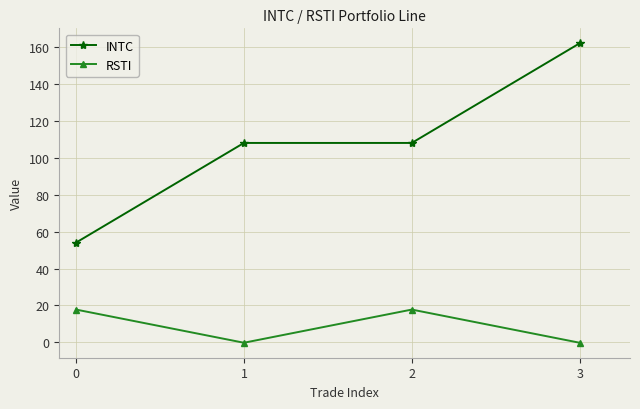

Is it true that RSTI equals 17.7 at 0?

True